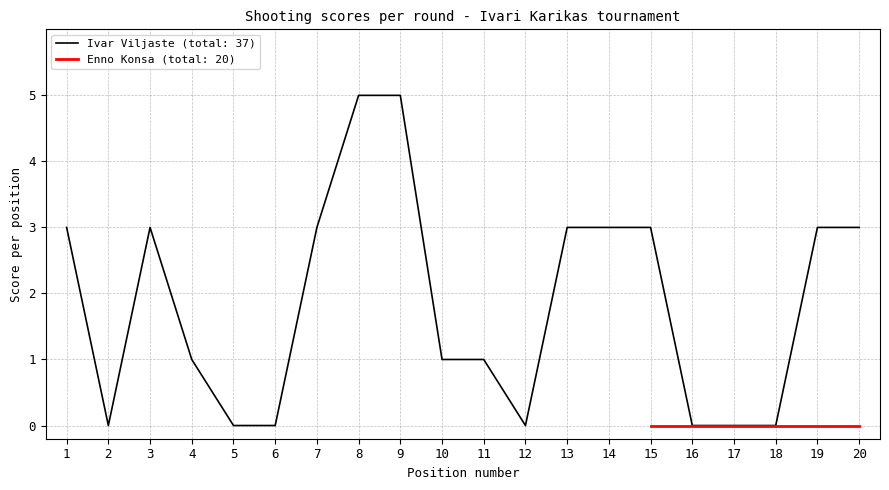

True or false: the data shows -2 at 16.

False